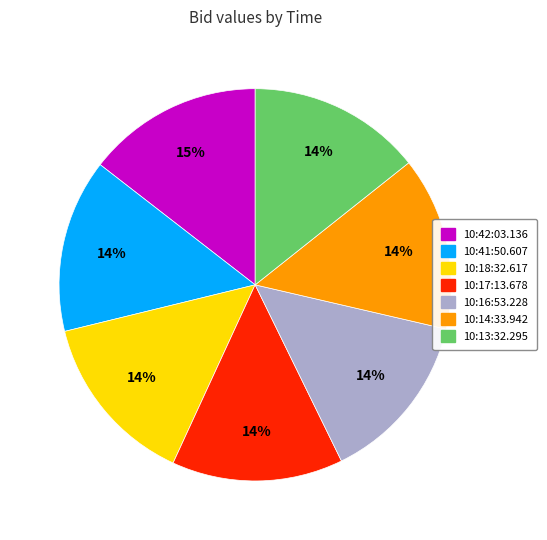

Is it true that 10:41:50.607 is 14% of the pie?

True